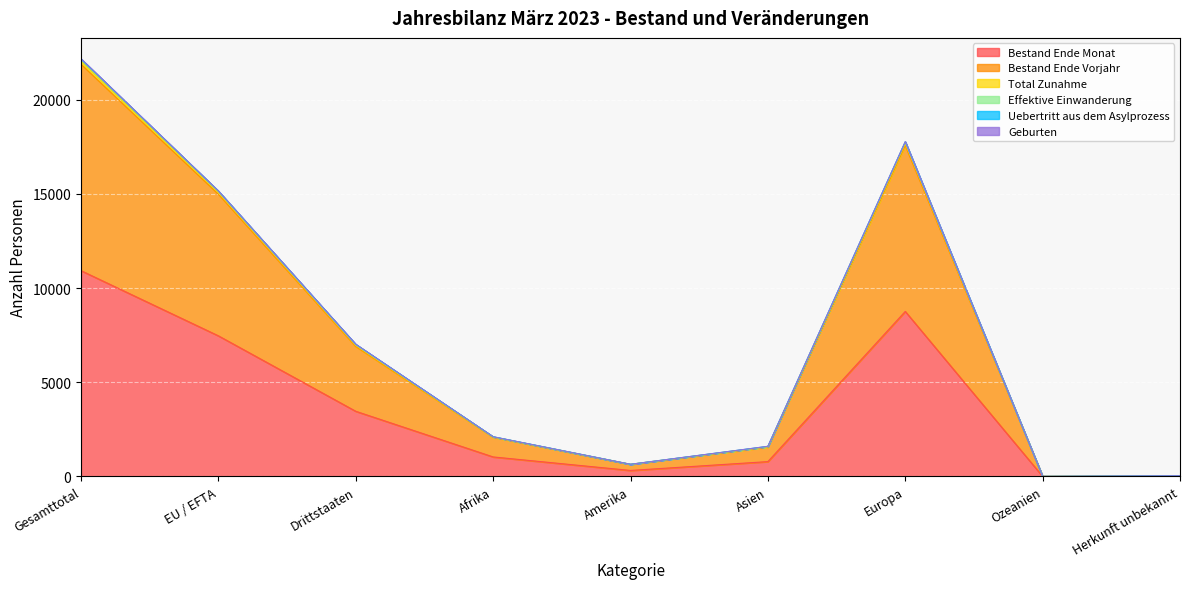

Does the chart display data point markers on the line(s)?

No